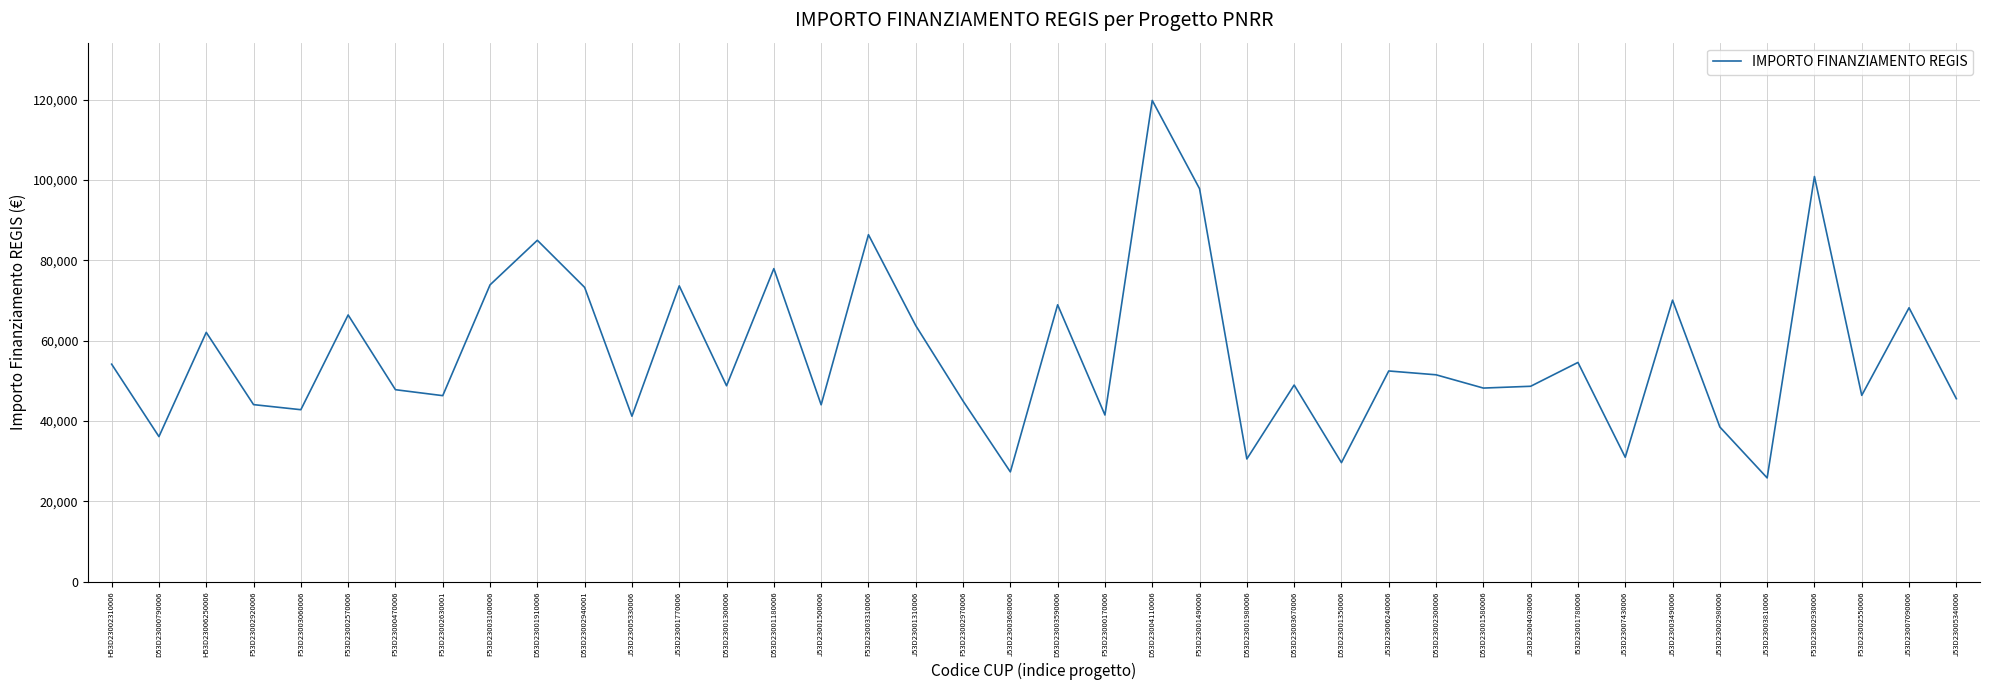

Is it true that the value at F53D23003060006 is 42816.5?

True